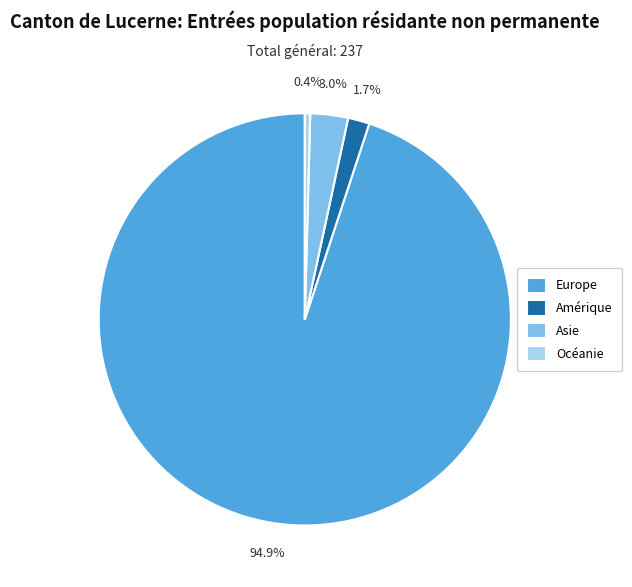

Which slice is the largest?

Europe